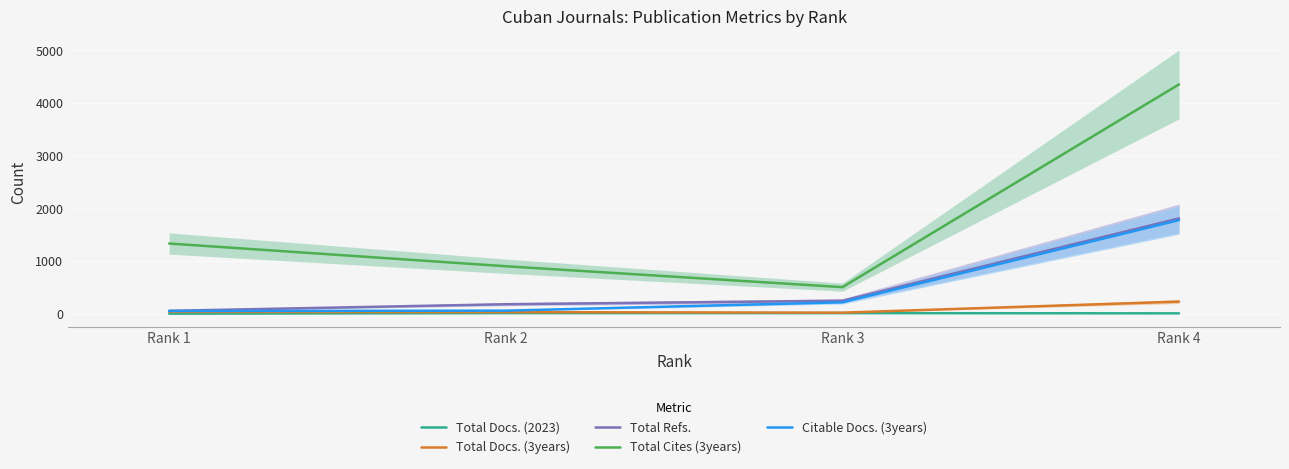

How many lines are shown in the chart?

5